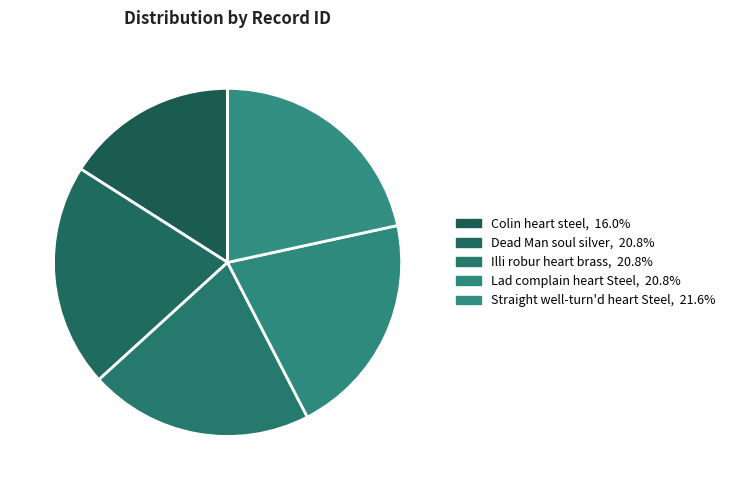

What percentage is the Colin heart steel slice, to the nearest percent?

16%